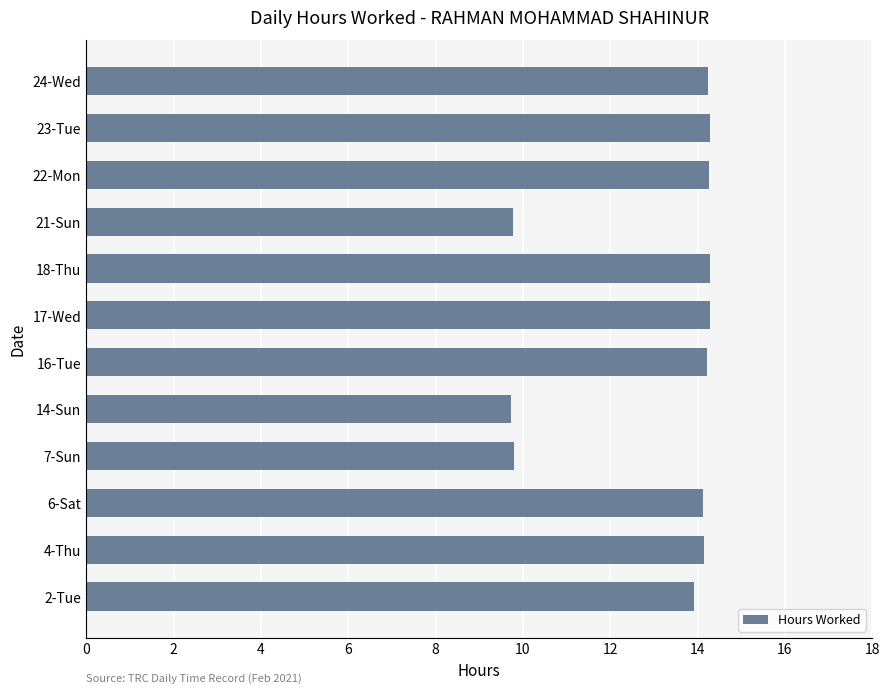

The chart shows a value of 9.7 at 14-Sun. True or false?

True